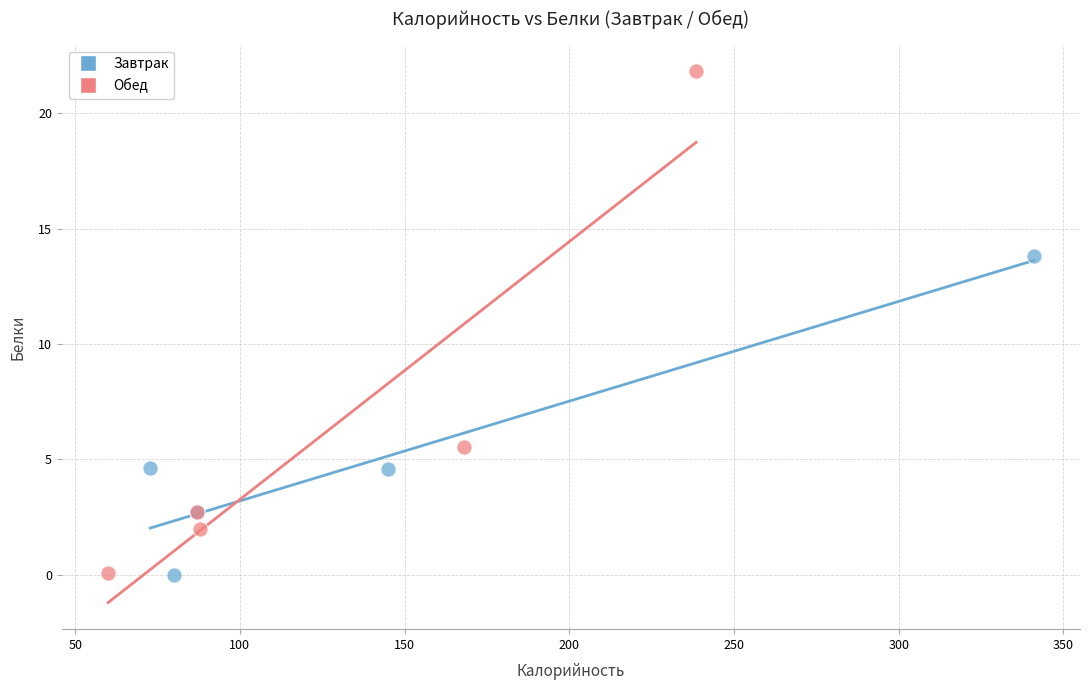

Which series reaches the maximum Y coordinate?

Обед